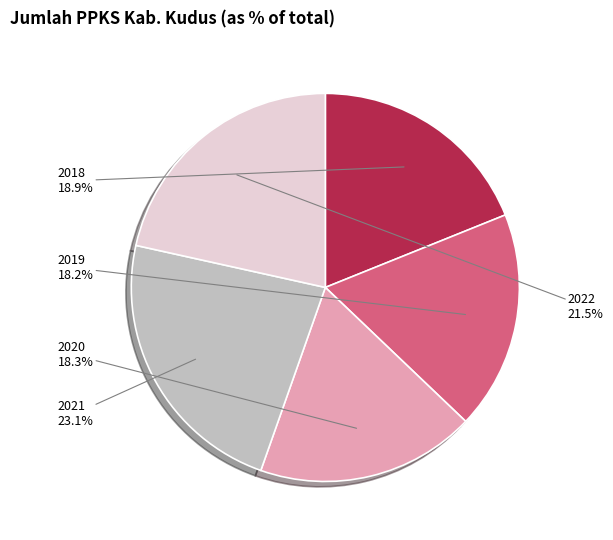

Does any single category account for the majority?

No